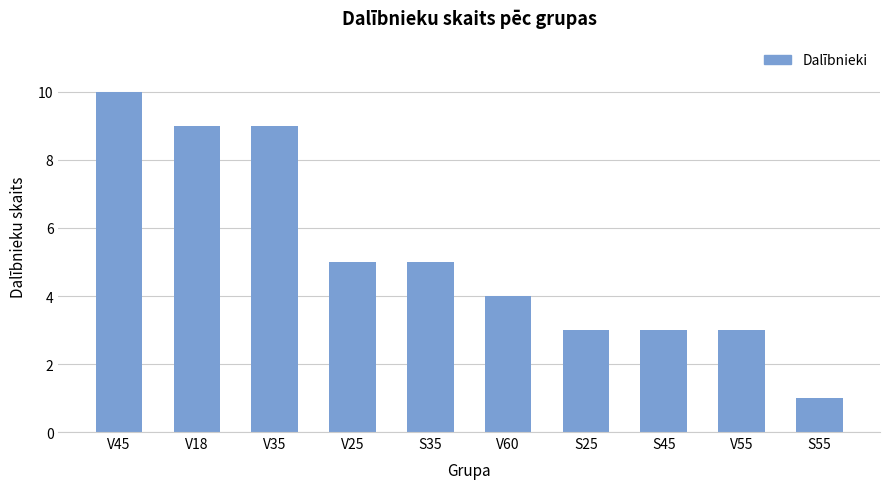

How many values are between 3 and 9?

8